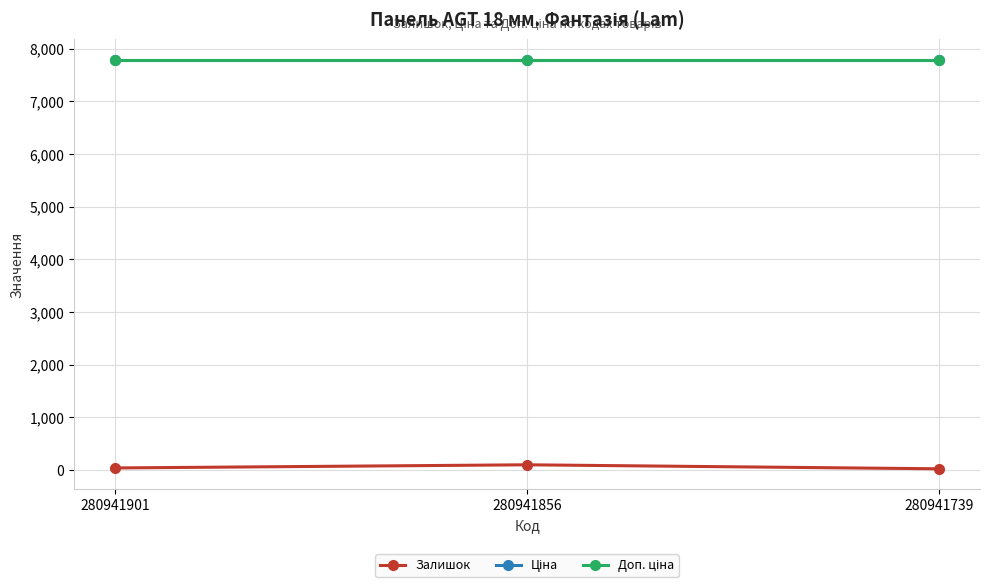

Which series has the largest total across all categories?

Ціна